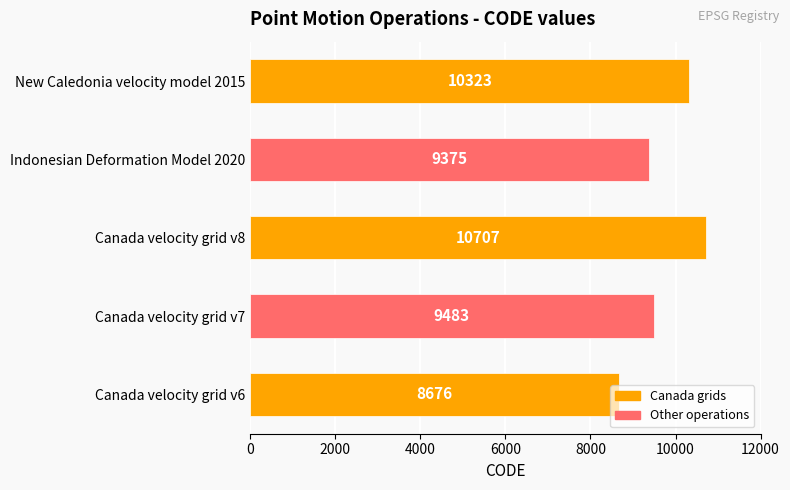

How many data points does each series have?

5